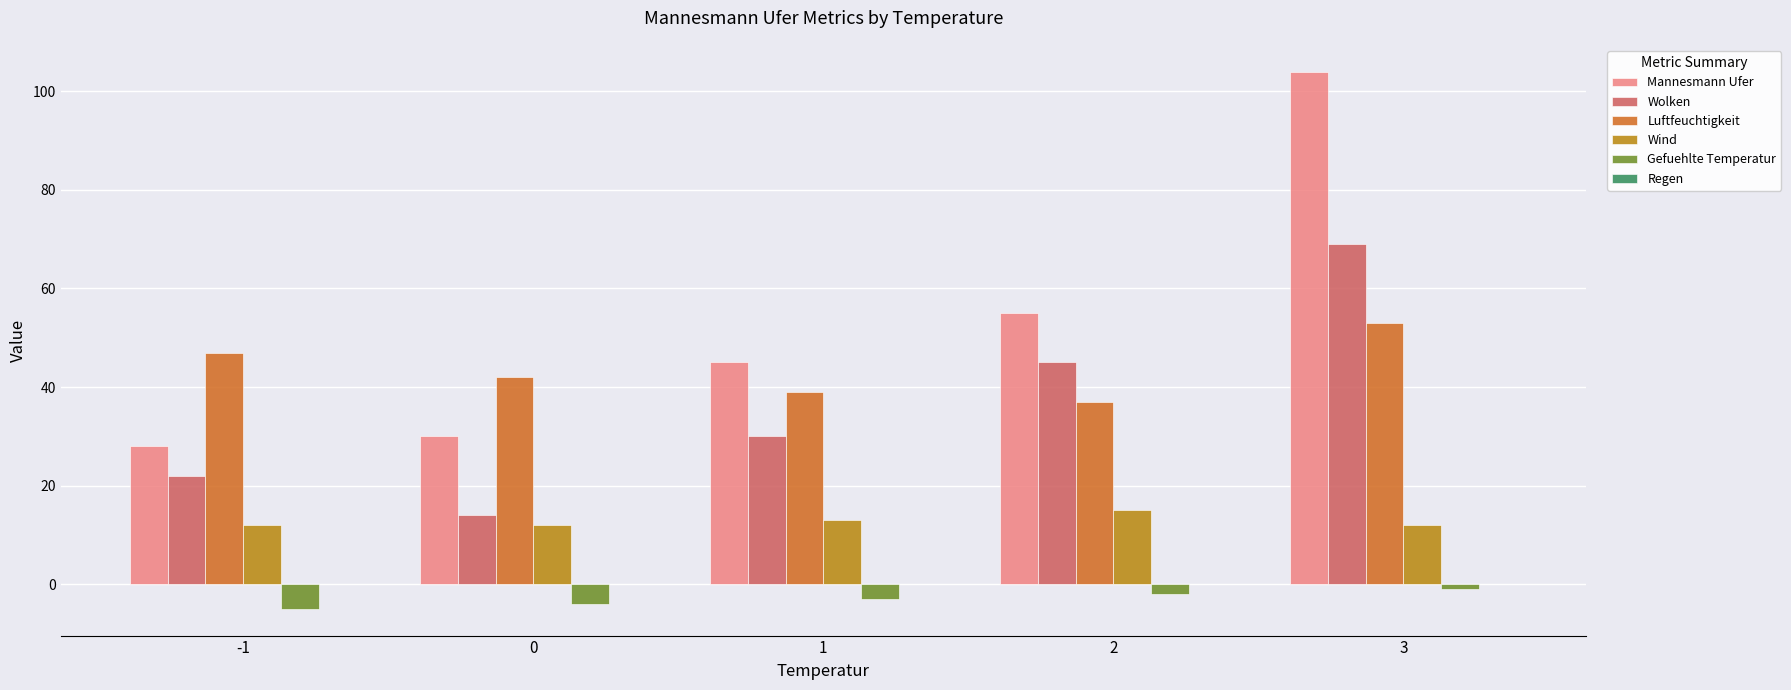

What is the sum of the Luftfeuchtigkeit values at 1 and -1?

86